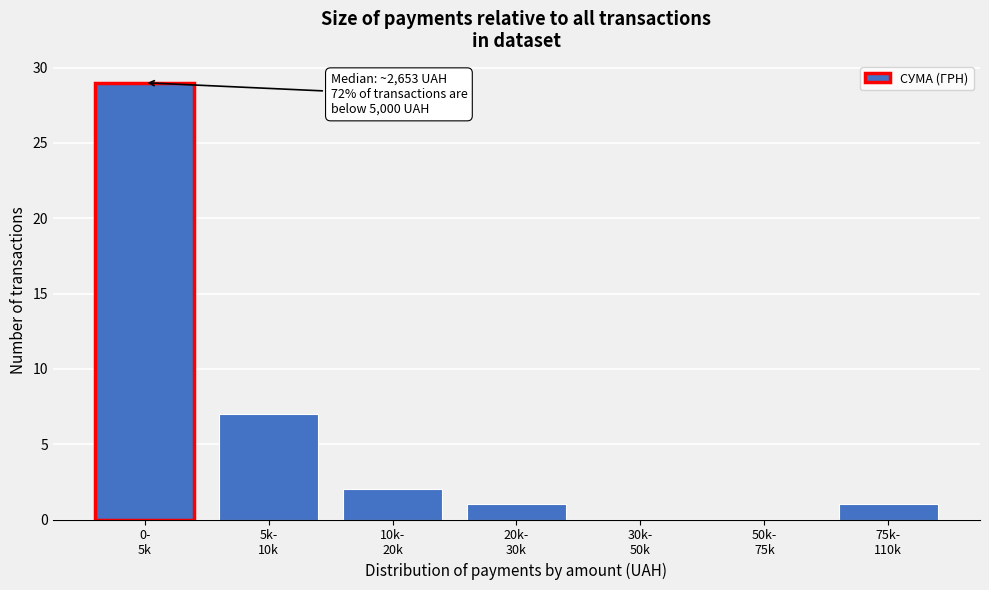

What is the greatest value displayed?

29